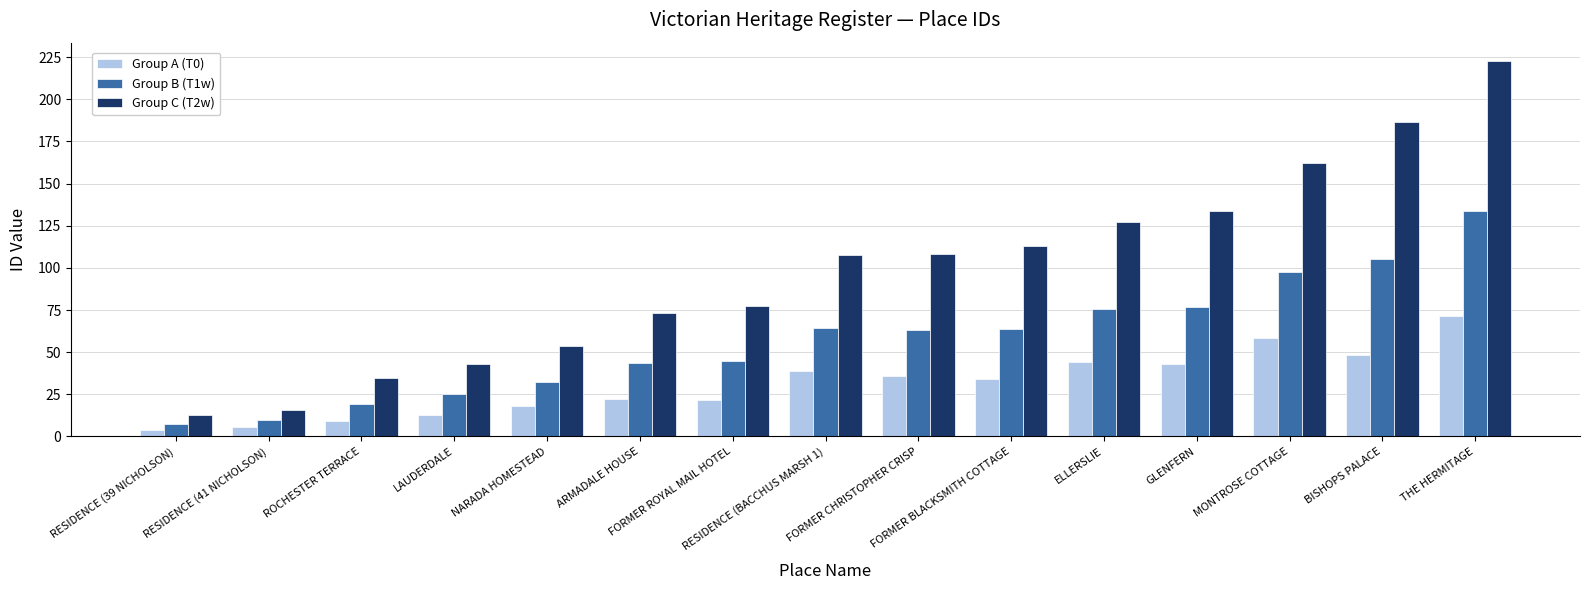

The value of Group B (T1w) at RESIDENCE (BACCHUS MARSH 1) is 64.5. True or false?

True